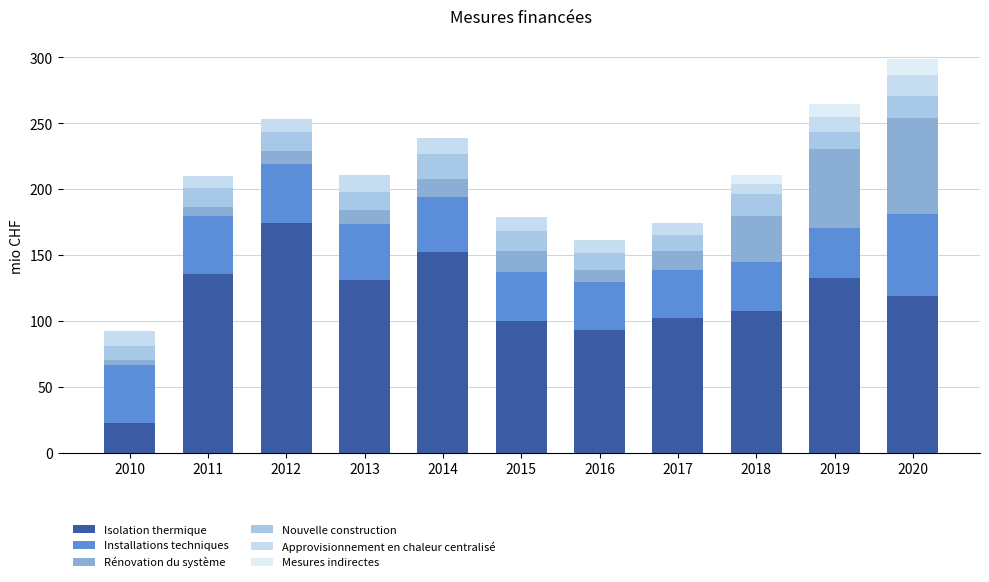

At how many categories does at least one series exceed 163?

1